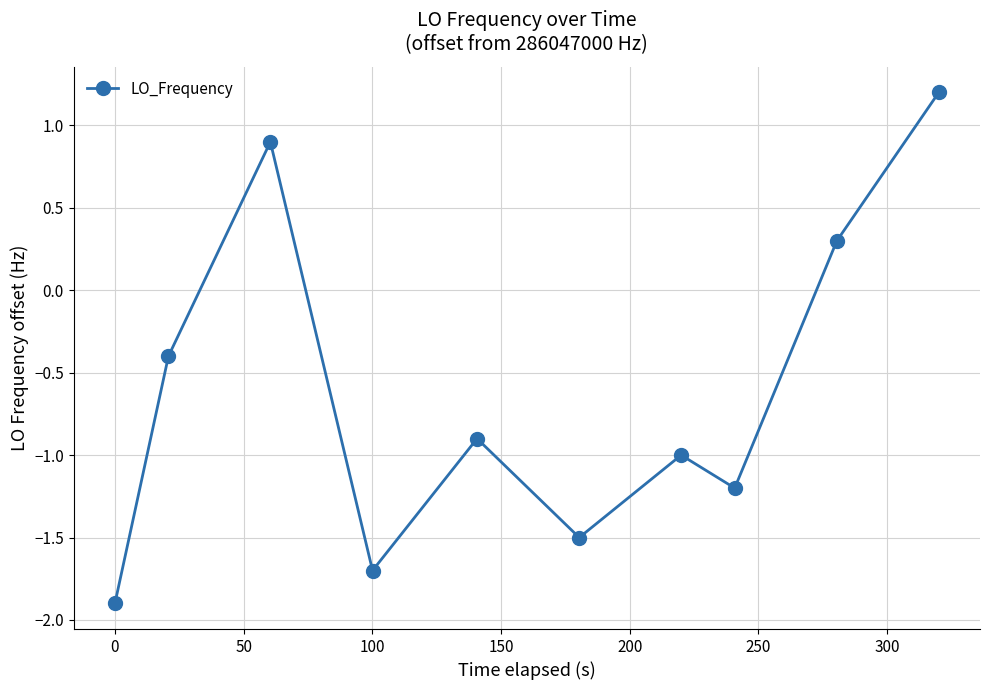

How many points are lower than both their immediate neighbors (excluding endpoints)?

3